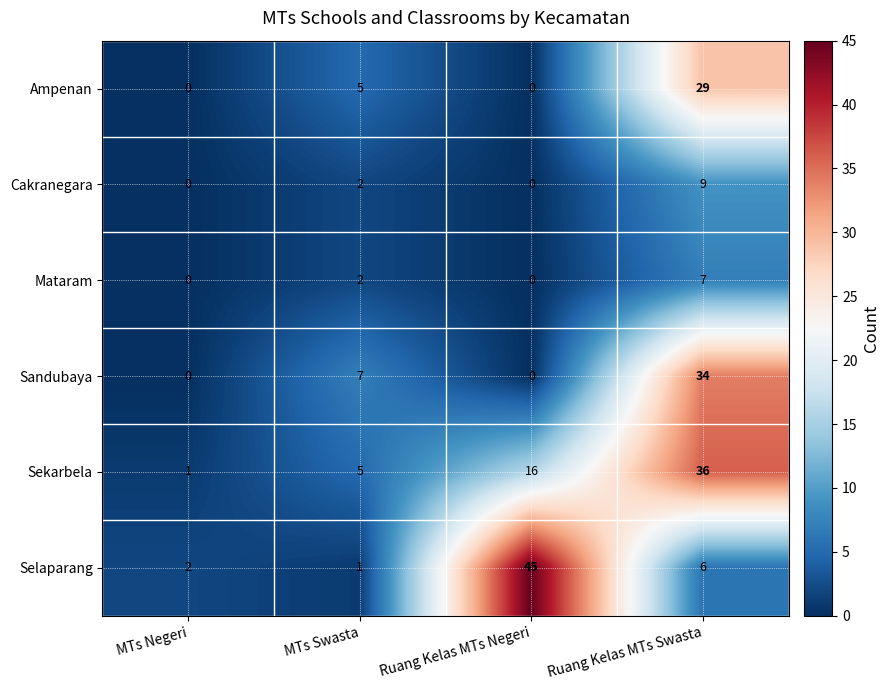

Reading right to left, what are all the values shown in this chart?

Ampenan: 29	0	5	0
Cakranegara: 9	0	2	0
Mataram: 7	0	2	0
Sandubaya: 34	0	7	0
Sekarbela: 36	16	5	1
Selaparang: 6	45	1	2